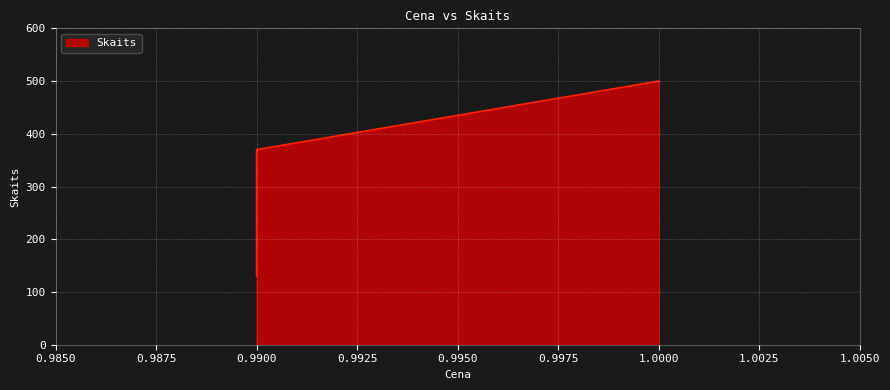

What is the change in value from 1.0 to 0.99?

-130